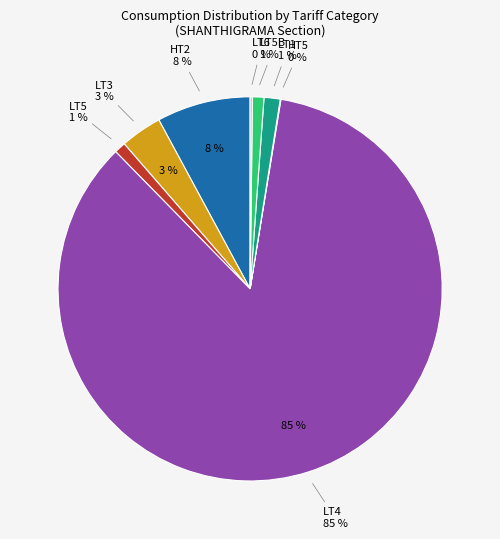

Which category has the biggest portion of the pie?

LT4